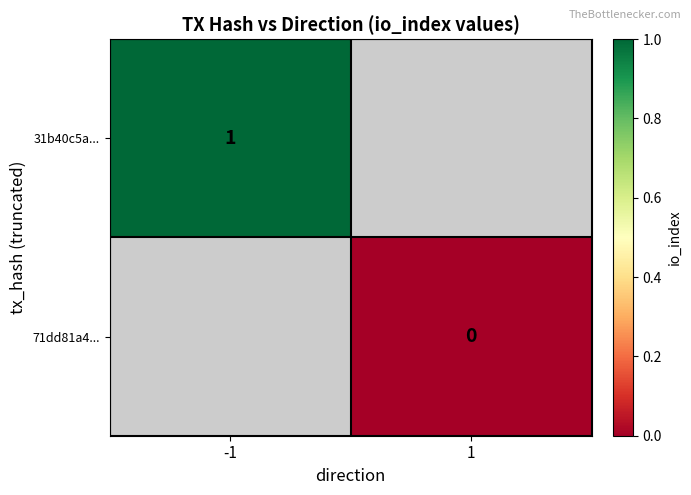

True or false: 31b40c5a... has a value of 1 at -1.

True